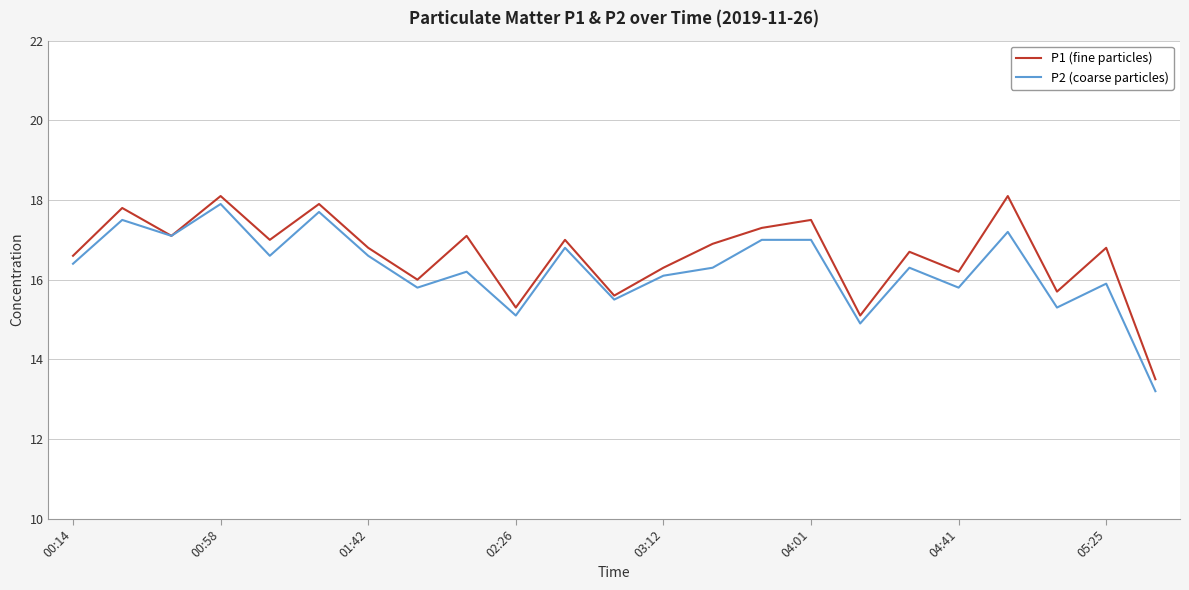

What is the greatest value displayed?

18.1